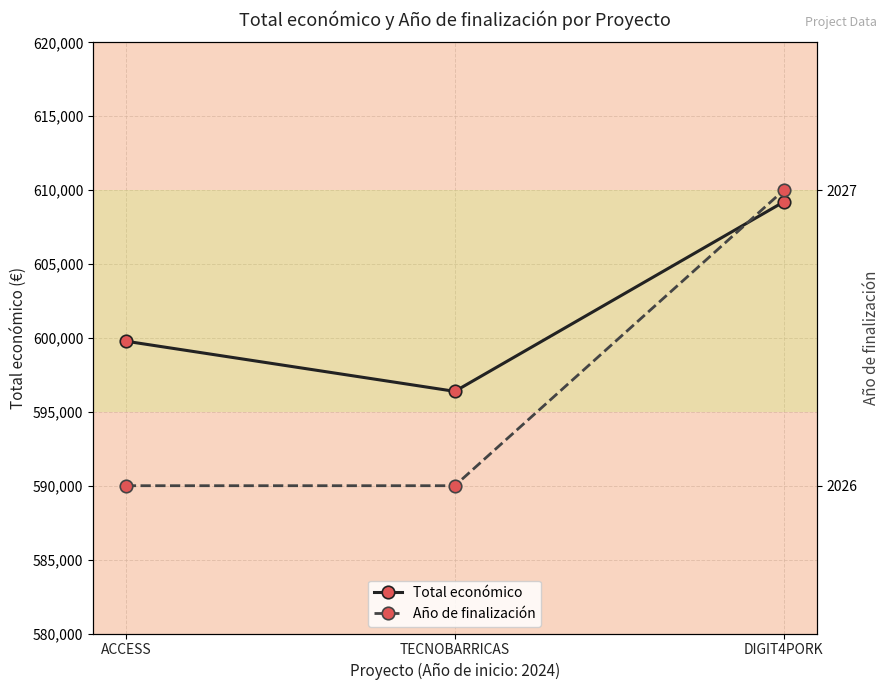

Does the chart display data point markers on the line(s)?

Yes